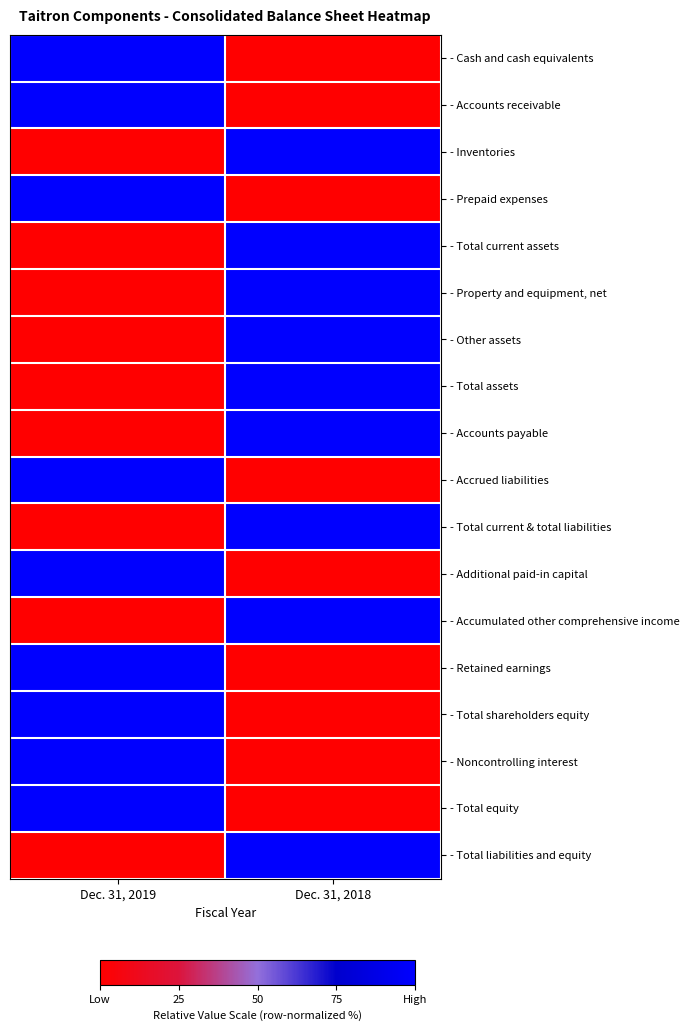

How many series are shown in this chart?

18